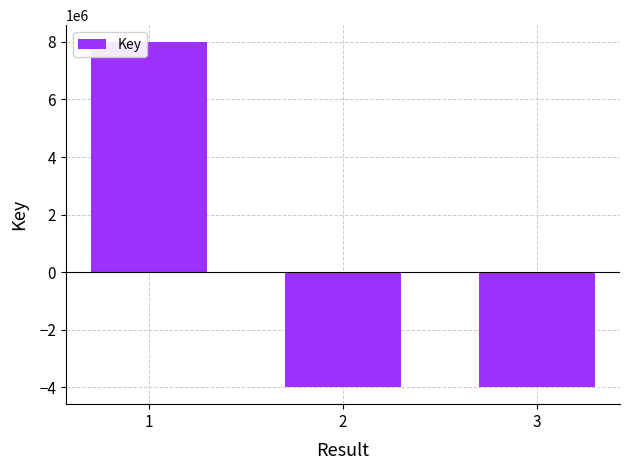

What is the smallest value displayed?

-3992131.3